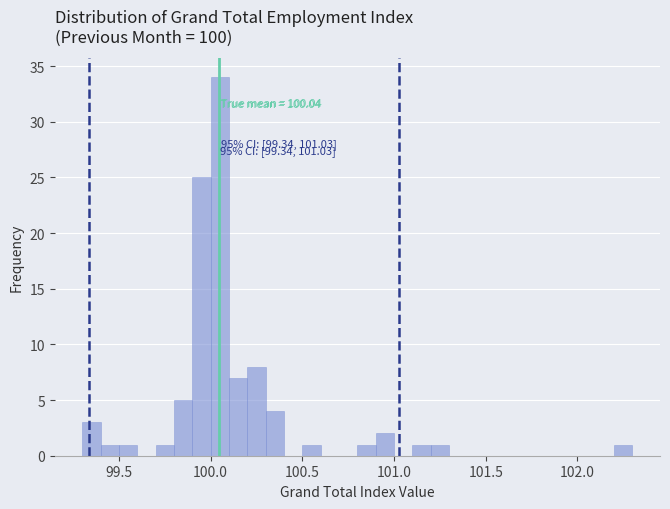

Around what value on the x-axis is the tallest bar? Give the approximate position of its centre, as read against the axis.

100.05